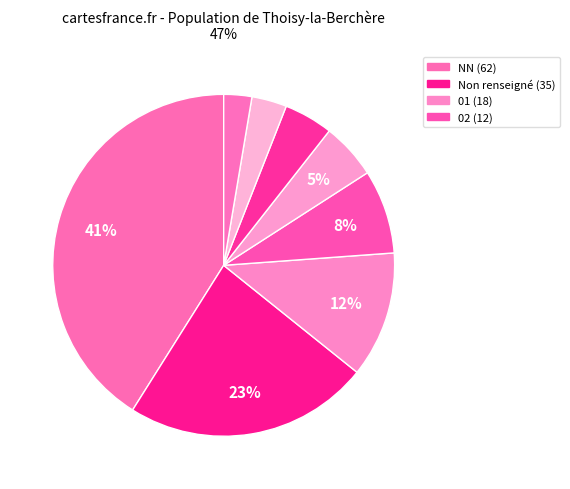

How many slices are in this pie chart?

8